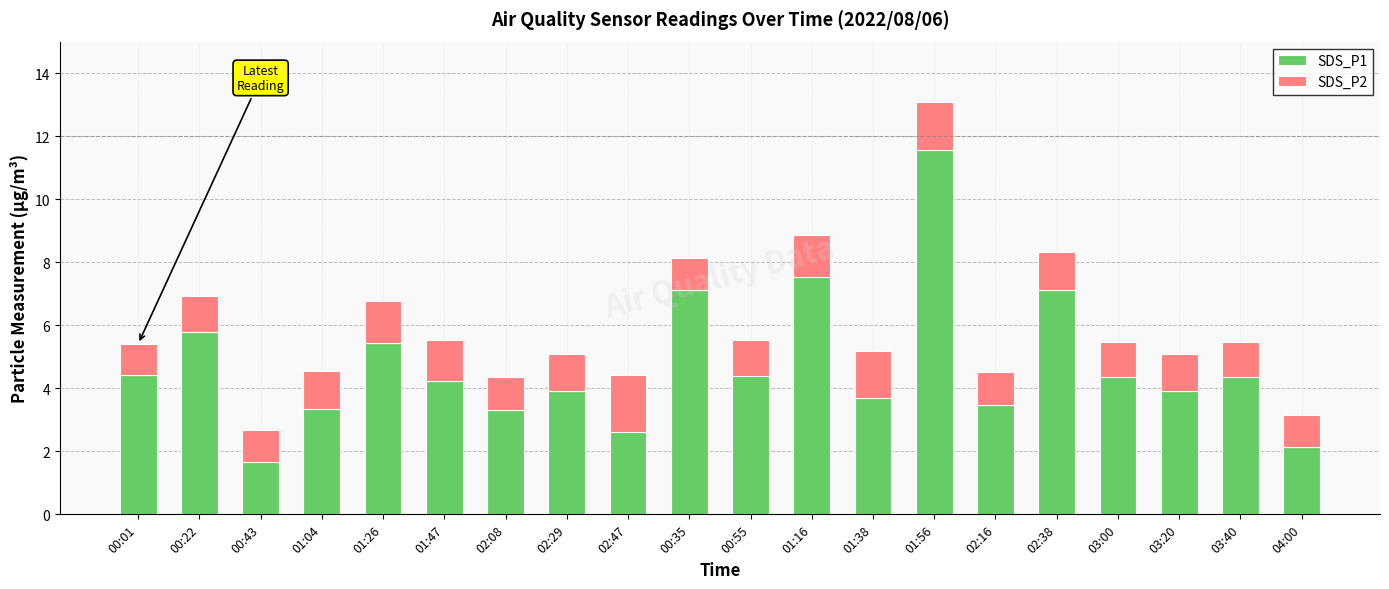

The SDS_P1 series shows 1.7 at 00:43. True or false?

True